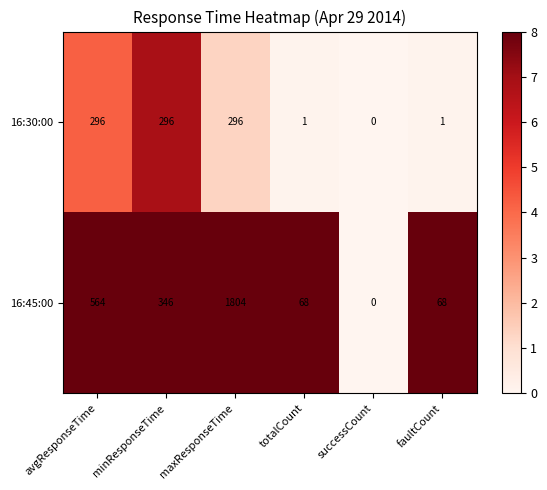

How many data points in 16:30:00 are less than 296?

3